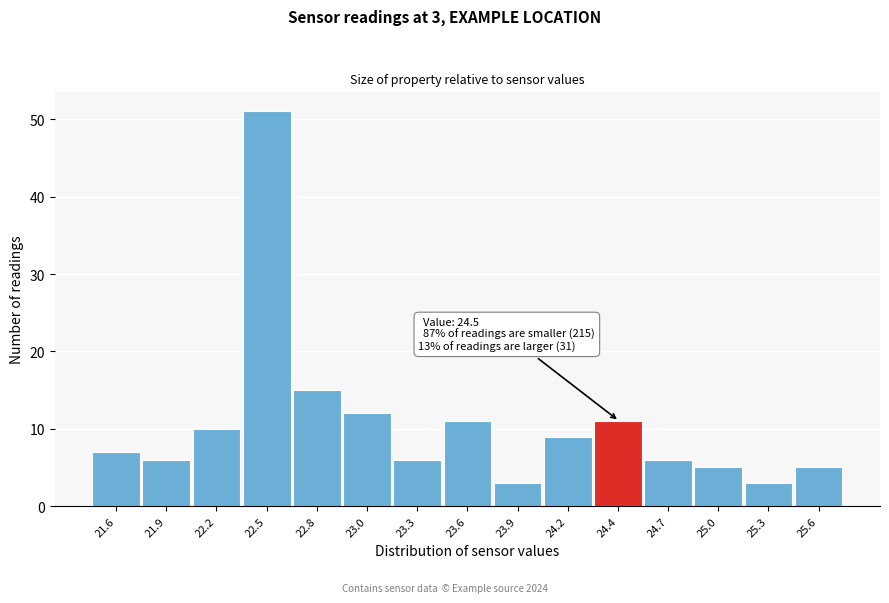

Reading left to right, list all the values displayed in this chart.

21.6=7	21.9=6	22.2=10	22.5=51	22.8=15	23.0=12	23.3=6	23.6=11	23.9=3	24.2=9	24.4=11	24.7=6	25.0=5	25.3=3	25.6=5